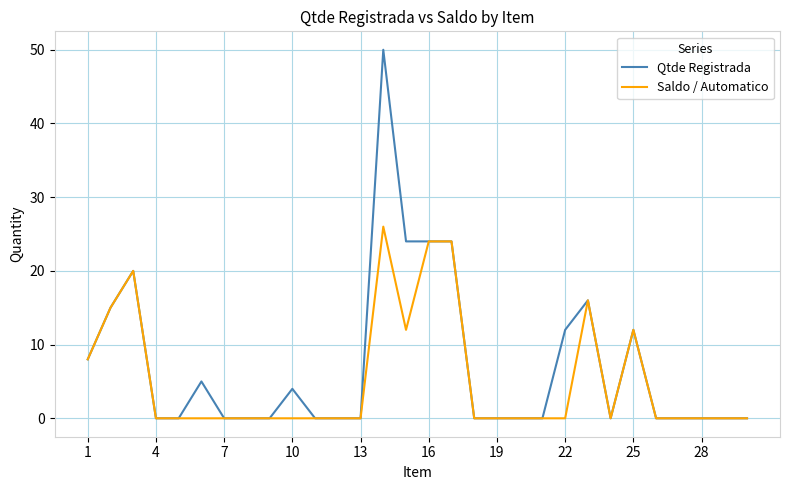

What is the maximum value shown in the chart?

50